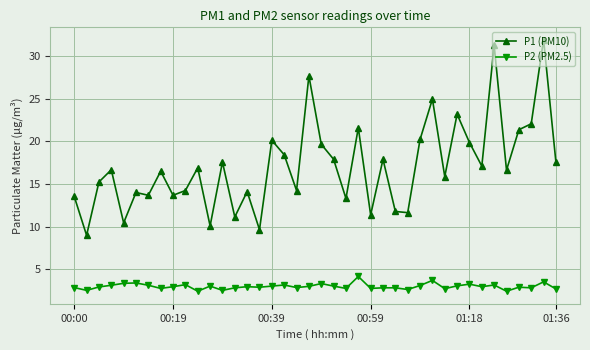

Does the chart display data point markers on the line(s)?

Yes